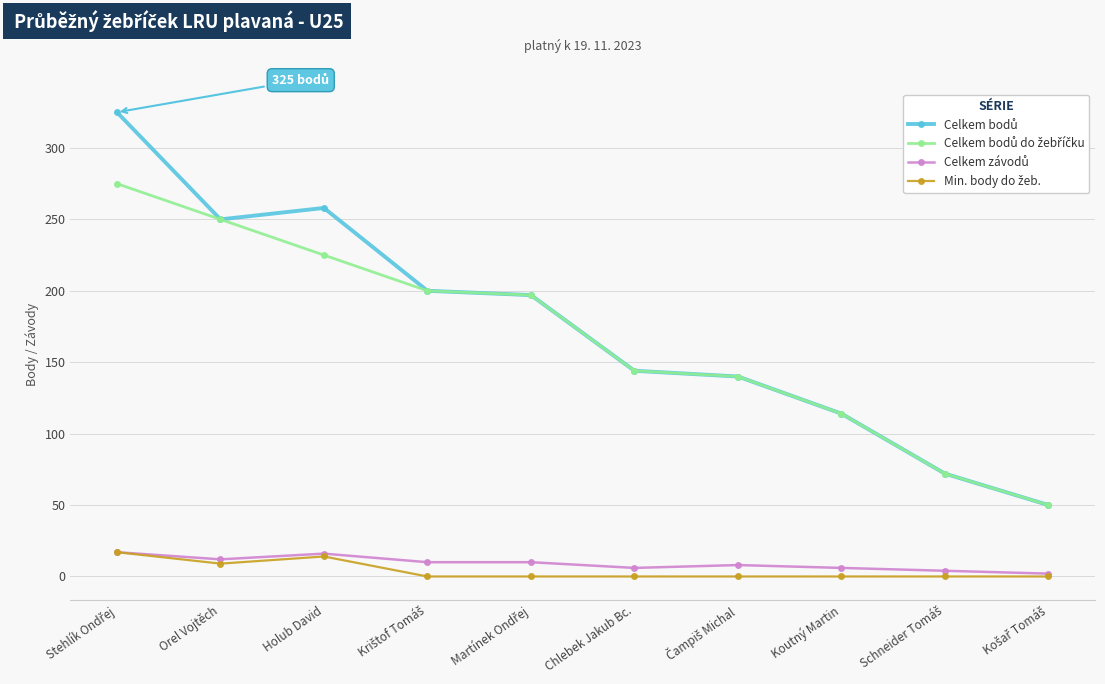

What is the label of the 2nd point from the left?

Orel Vojtěch